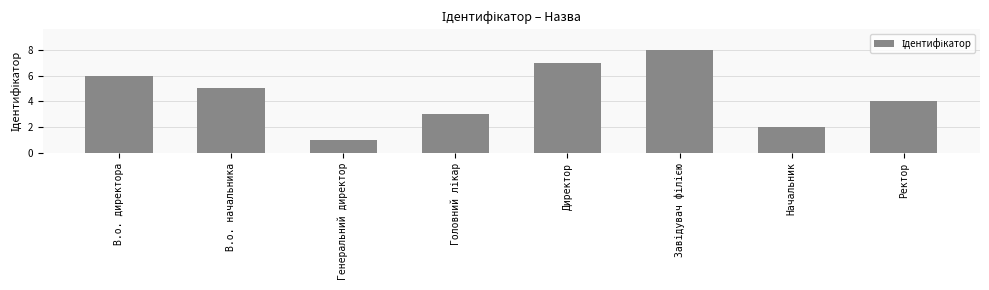

Reading right to left, what are all the values shown in this chart?

4	2	8	7	3	1	5	6